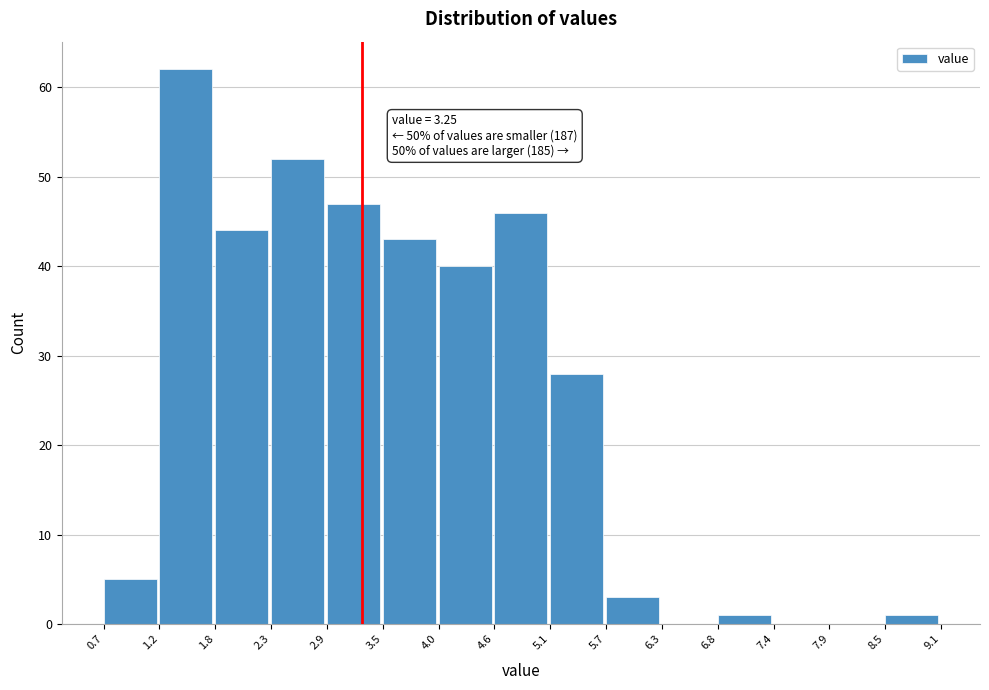

Which range on the x-axis has the tallest bar?

1.2 to 1.8